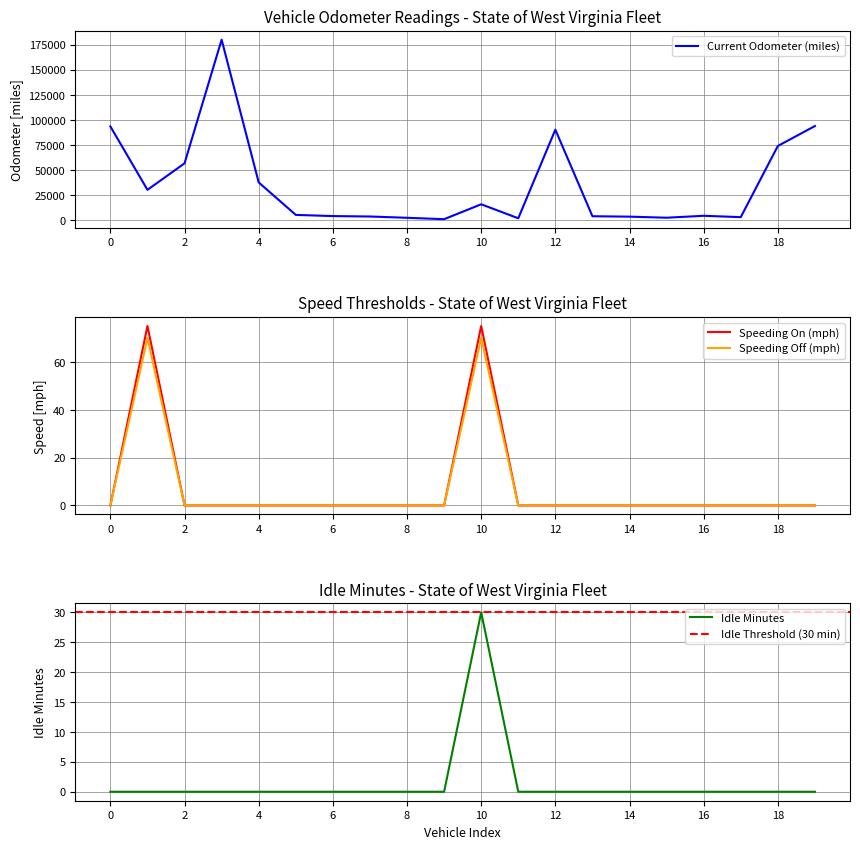

The value of RPM Value at 046224-POOL POOL is -40.7. True or false?

False